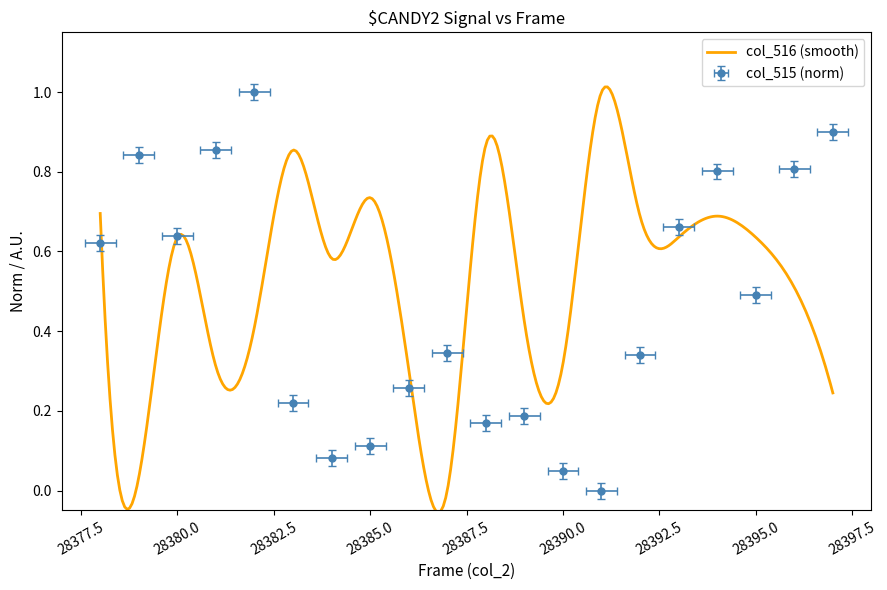

What is the change in value from 28395 to 28397?

+0.4